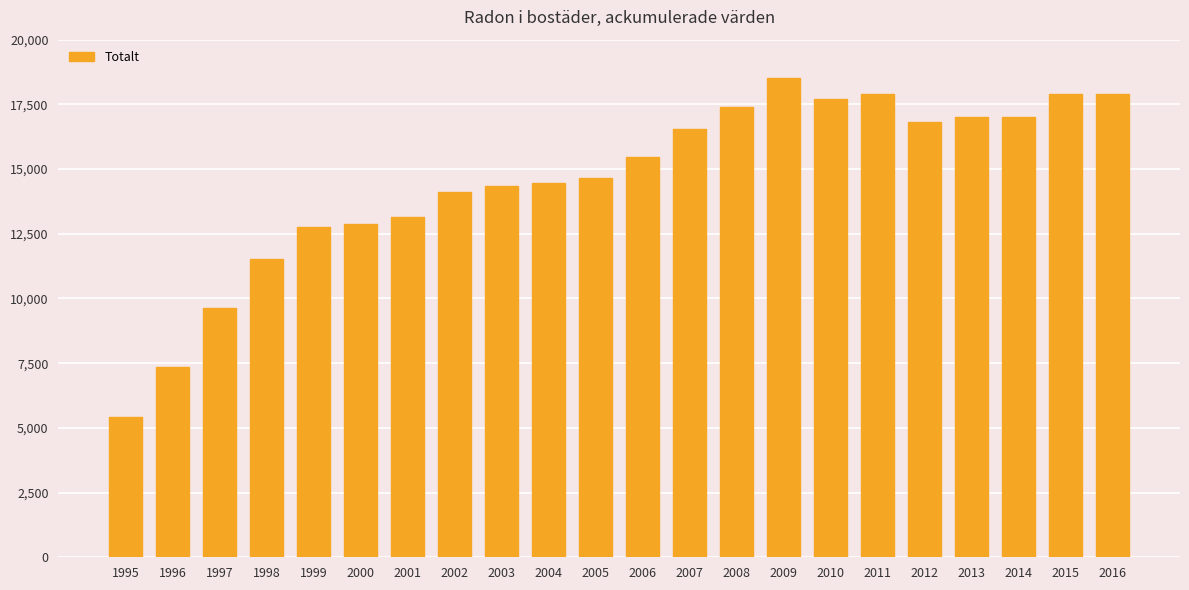

How many bars are there in total?

22